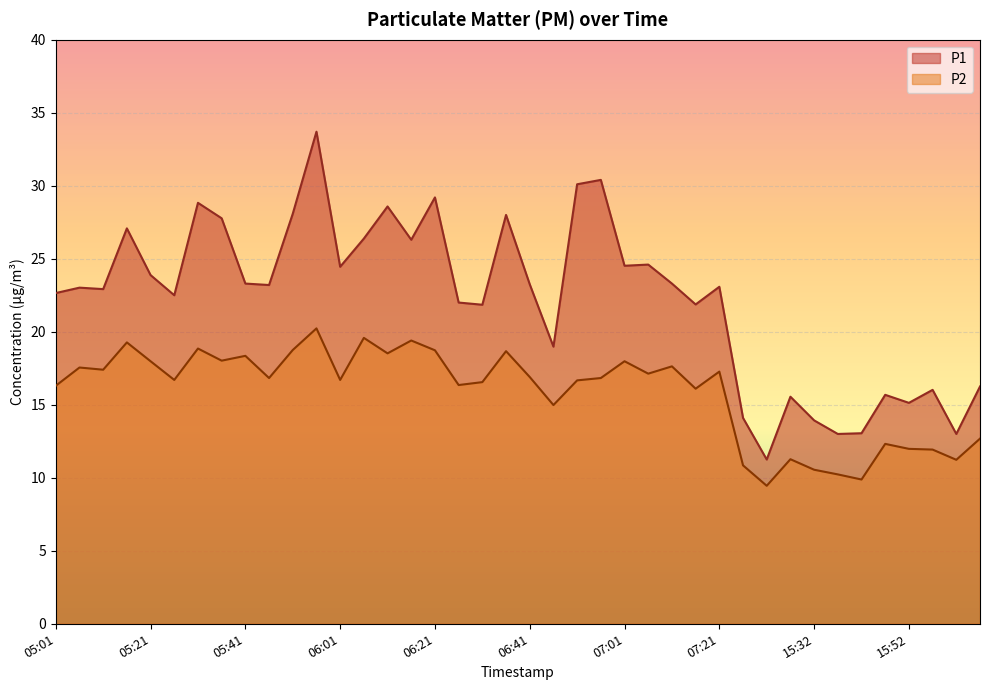

What position from the left is 05:21?

5